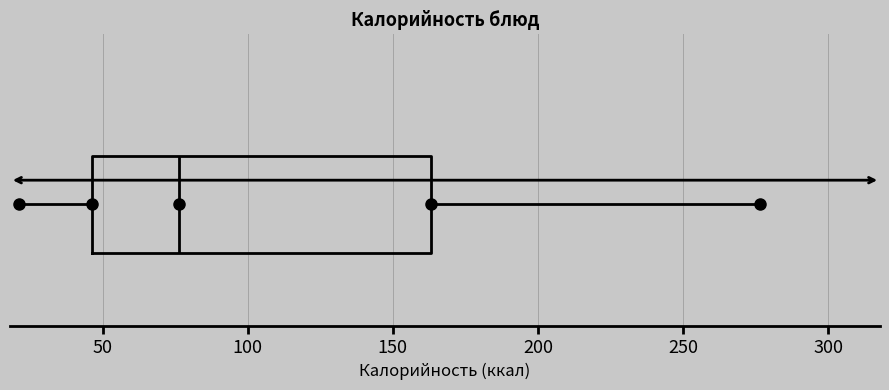

Read this box plot against the x-axis: the position of the median line, the range covered by the box, and the ends of both whiskers. The values are not printed on the chart, so give them approximately, as read against the axis.

median 75, box 45 to 165, whiskers 20 to 275